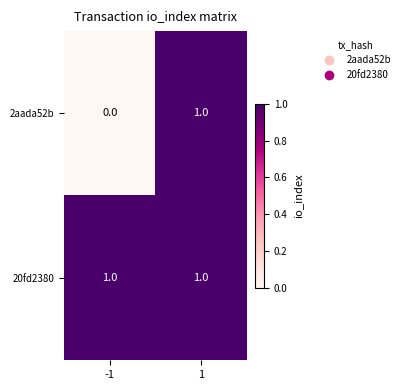

At which category is the sum across all series the highest?

1